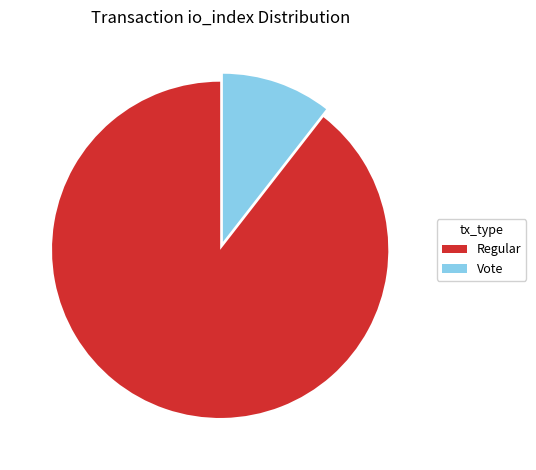

True or false: Regular accounts for 89% of the total.

True